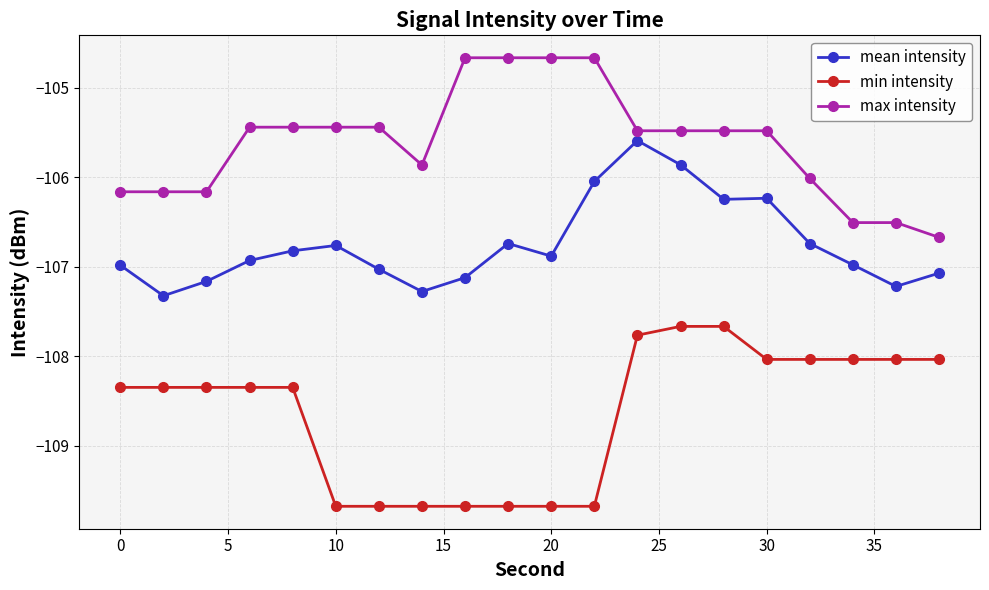

What is the value of the mean intensity point at the 1st from the left?

-107.0